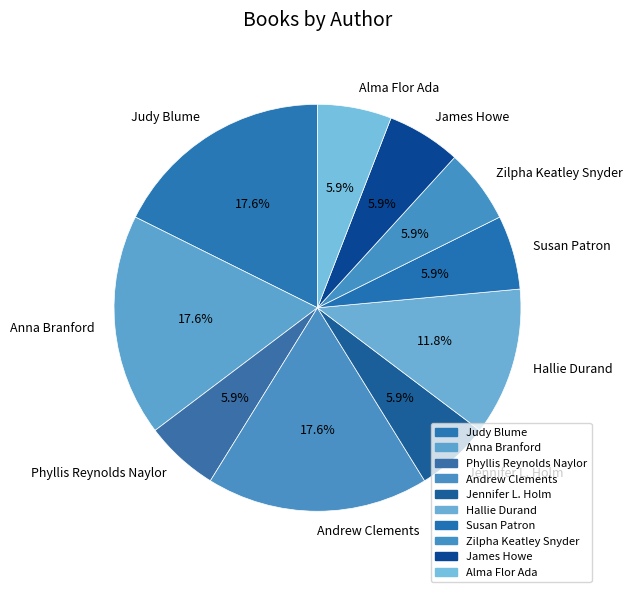

To the nearest percent, what percentage of the pie is Anna Branford?

18%